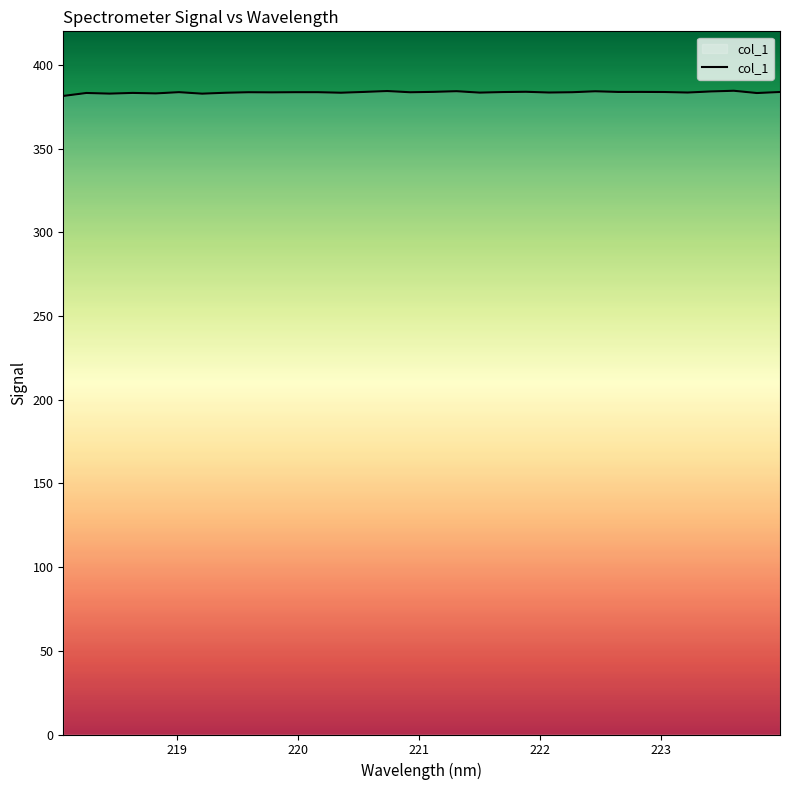

What is the minimum value shown in the chart?

381.4